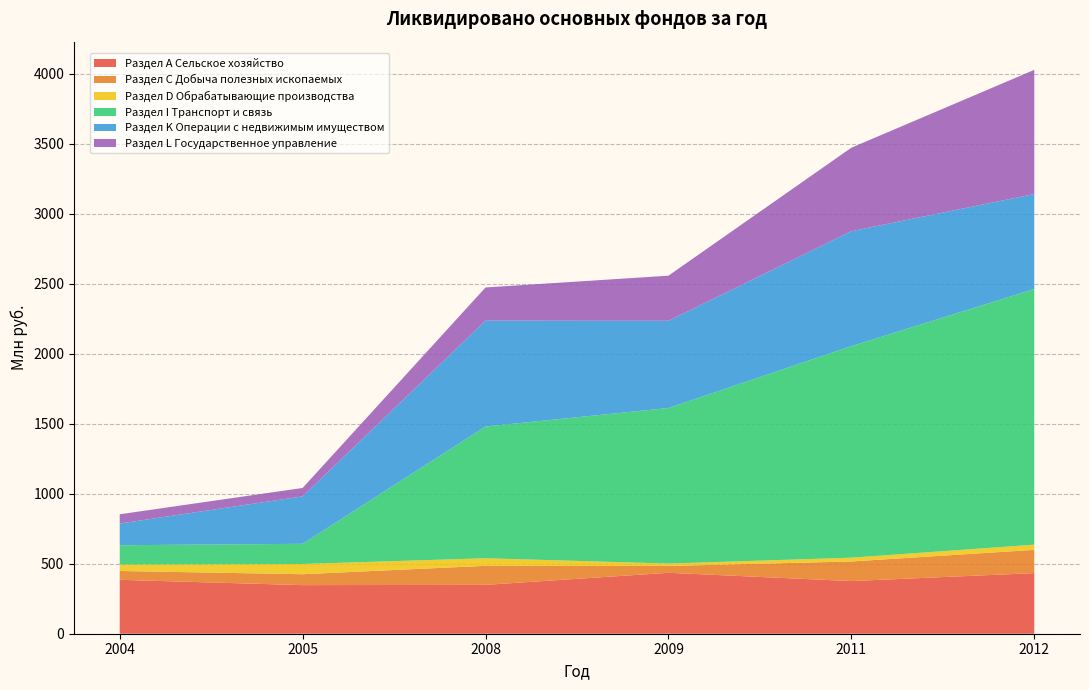

Reading right to left, extract all data points from this chart.

Раздел А Сельское хозяйство: 2012=433	2011=376	2009=435	2008=349	2005=347	2004=385
Раздел С Добыча полезных ископаемых: 2012=166	2011=140	2009=49	2008=136	2005=78	2004=63
Раздел D Обрабатывающие производства: 2012=37	2011=27	2009=17	2008=54	2005=73	2004=46
Раздел I Транспорт и связь: 2012=1826	2011=1511	2009=1111	2008=941	2005=144	2004=138
Раздел K Операции с недвижимым имуществом: 2012=678	2011=821	2009=623	2008=756	2005=339	2004=155
Раздел L Государственное управление: 2012=887	2011=596	2009=322	2008=237	2005=60	2004=66